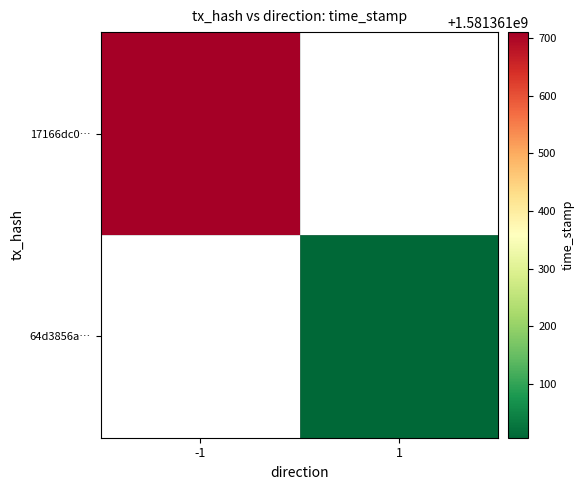

Between direction and time_stamp, which series saw the biggest shift?

17166dc0e6e90d7ab63320c3a698e71664a9c15